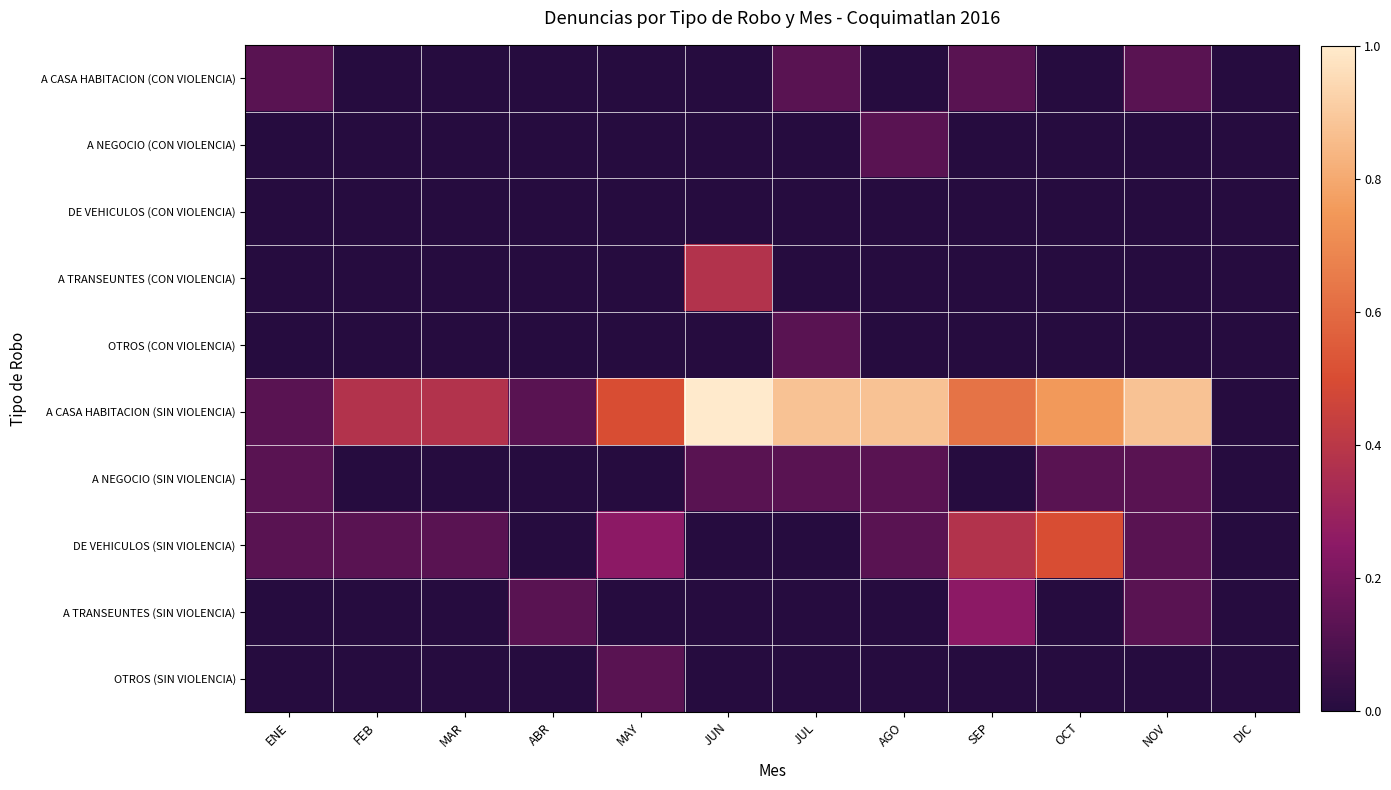

Which series has the largest total across all categories?

A CASA HABITACION (SIN VIOLENCIA)